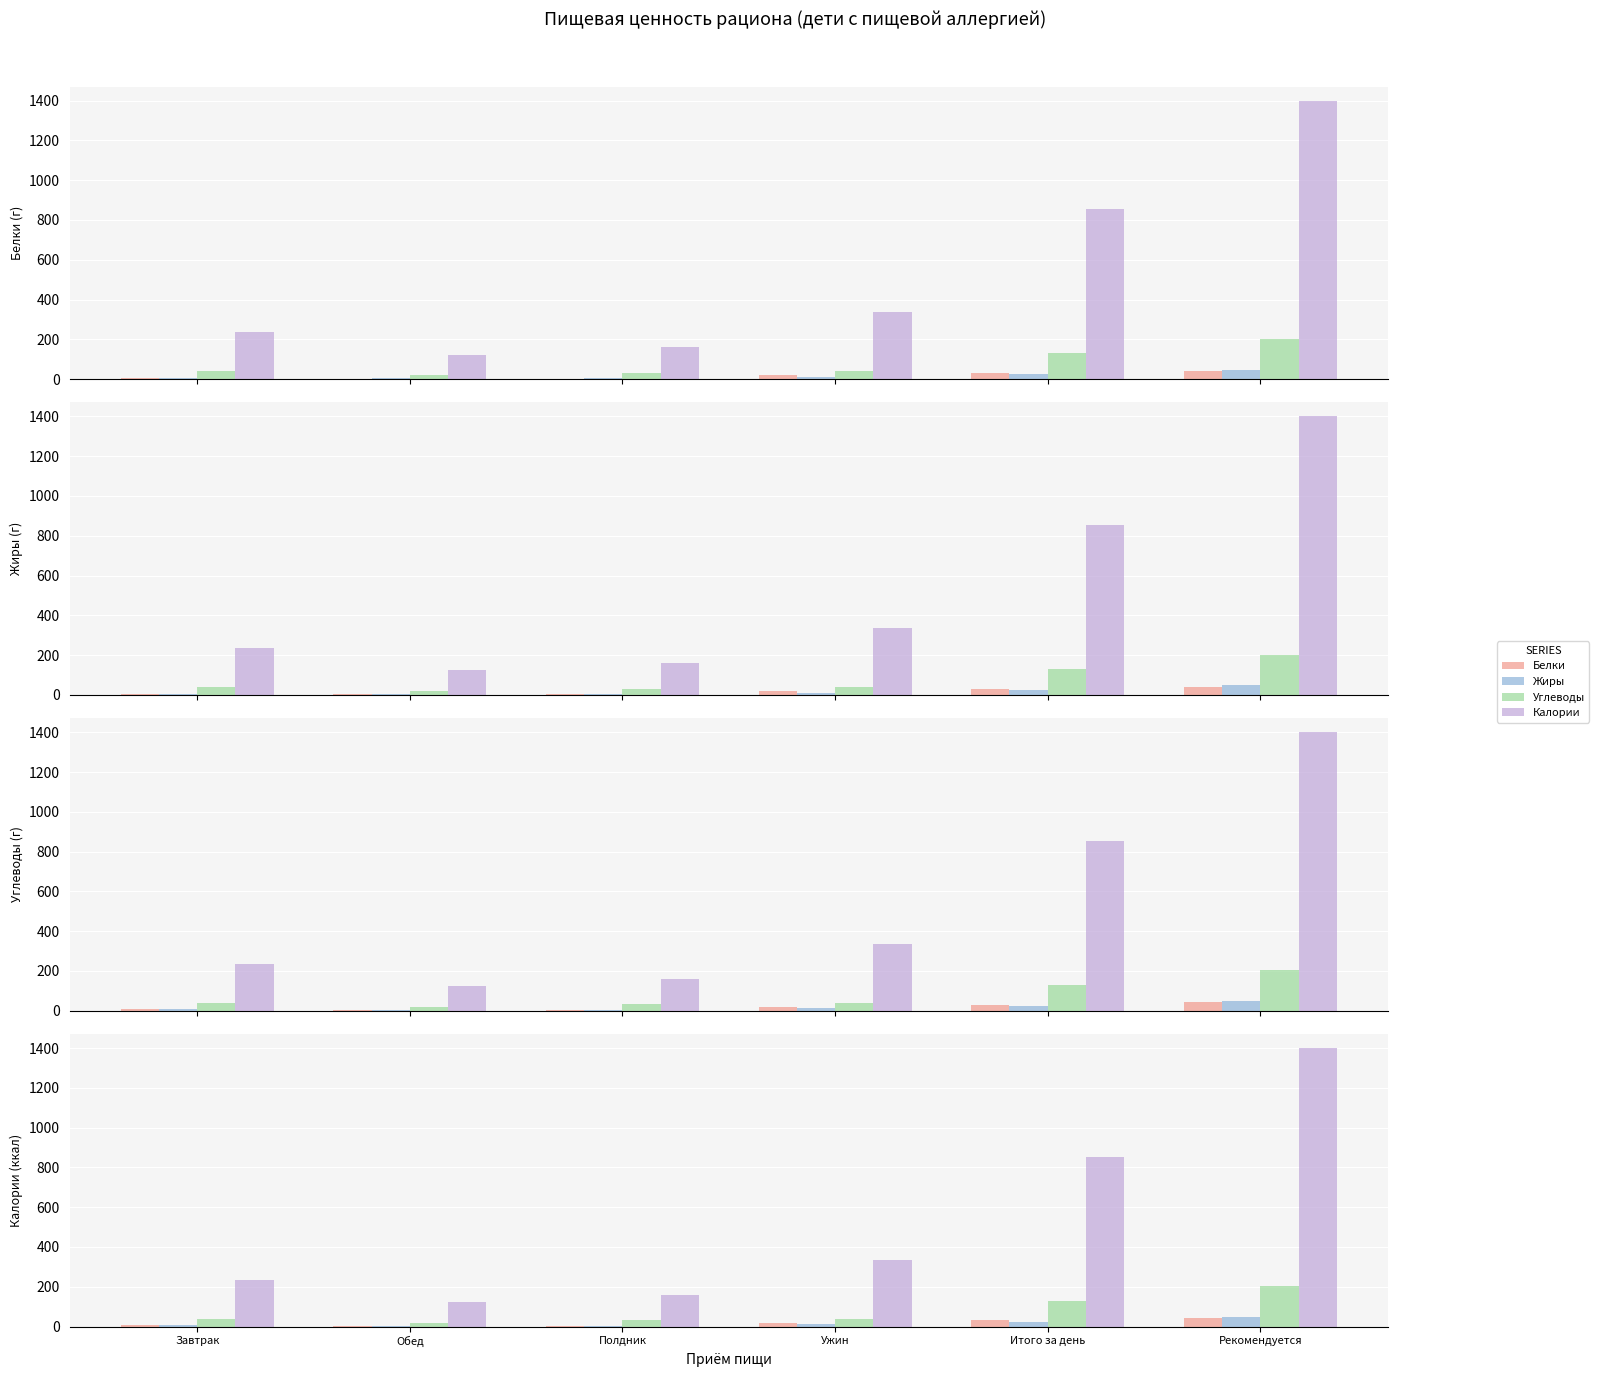

What is the label of the 1st bar from the left?

Завтрак